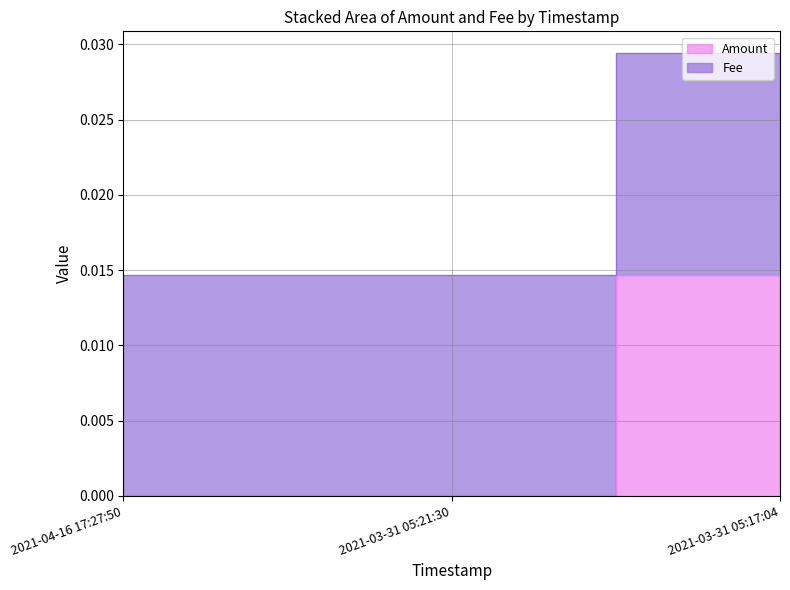

Where is the data nearest to the value 0?

2021-04-16 17:27:50